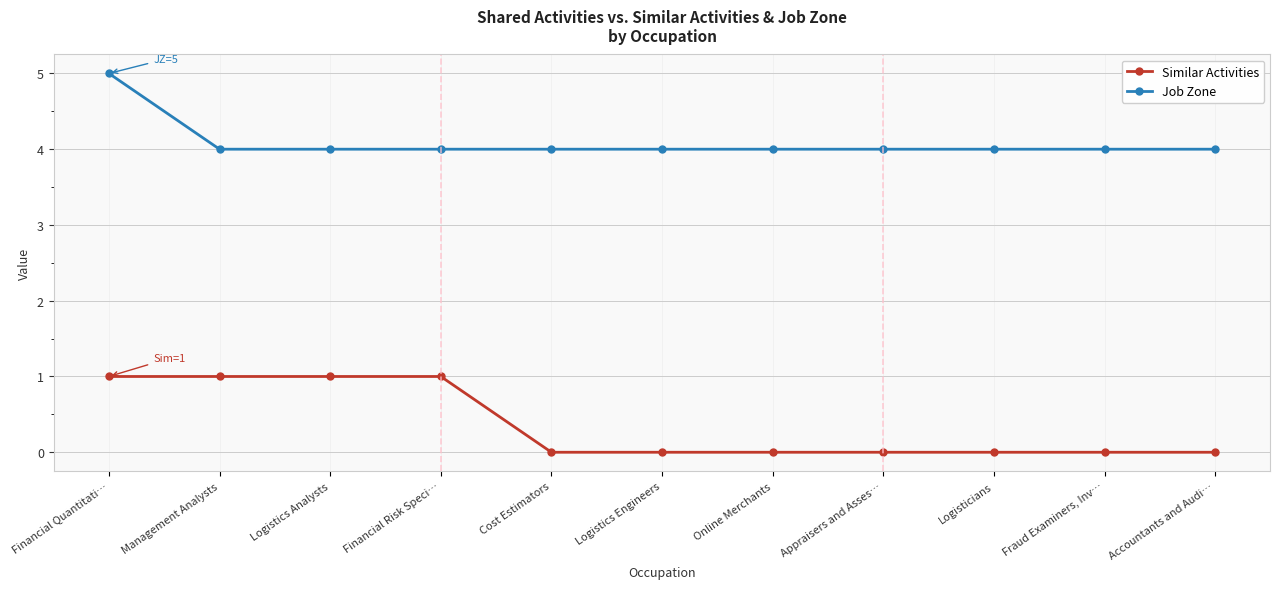

Reading left to right, what are all the values shown in this chart?

Similar Activities: Financial Quantitati…=1	Management Analysts=1	Logistics Analysts=1	Financial Risk Speci…=1	Cost Estimators=0	Logistics Engineers=0	Online Merchants=0	Appraisers and Asses…=0	Logisticians=0	Fraud Examiners, Inv…=0	Accountants and Audi…=0
Job Zone: Financial Quantitati…=5	Management Analysts=4	Logistics Analysts=4	Financial Risk Speci…=4	Cost Estimators=4	Logistics Engineers=4	Online Merchants=4	Appraisers and Asses…=4	Logisticians=4	Fraud Examiners, Inv…=4	Accountants and Audi…=4